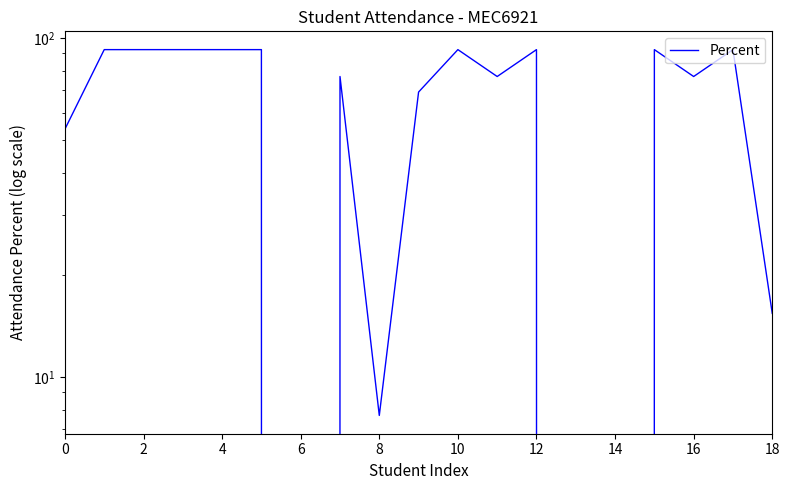

How many categories are shown in the chart?

19